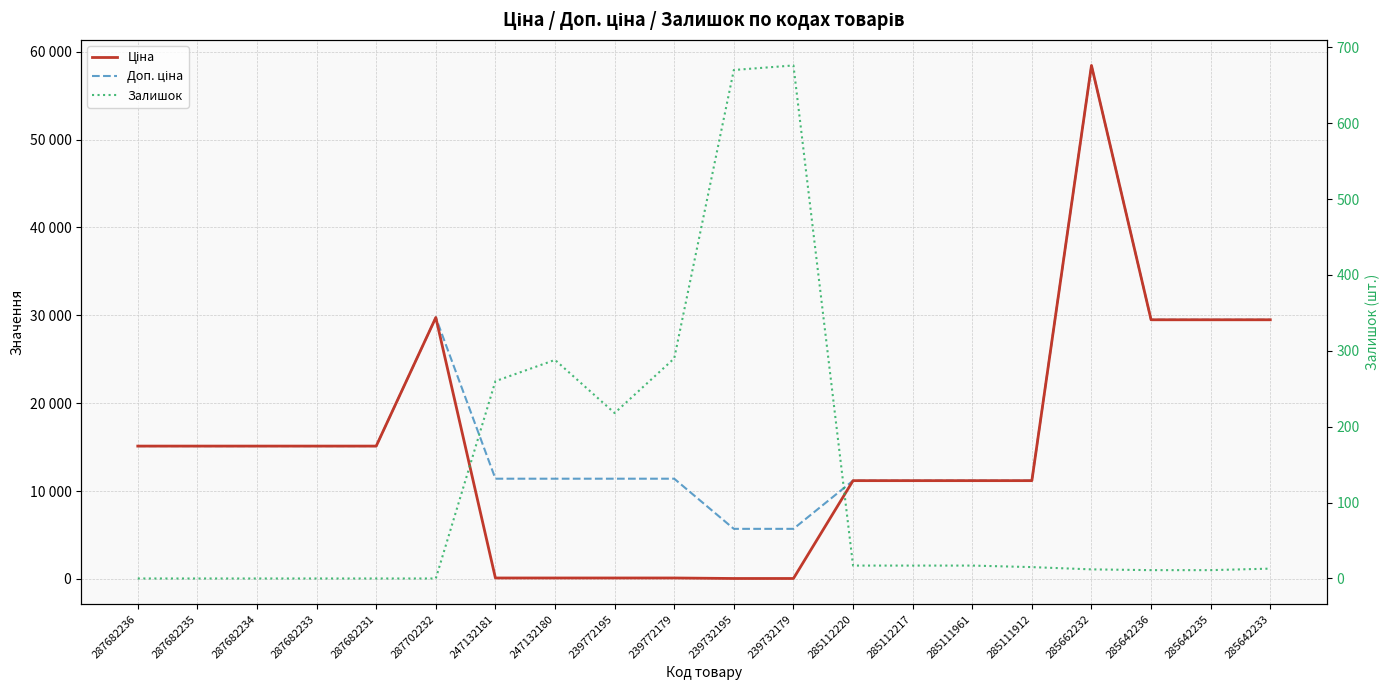

At how many categories does at least one series exceed 37296?

1